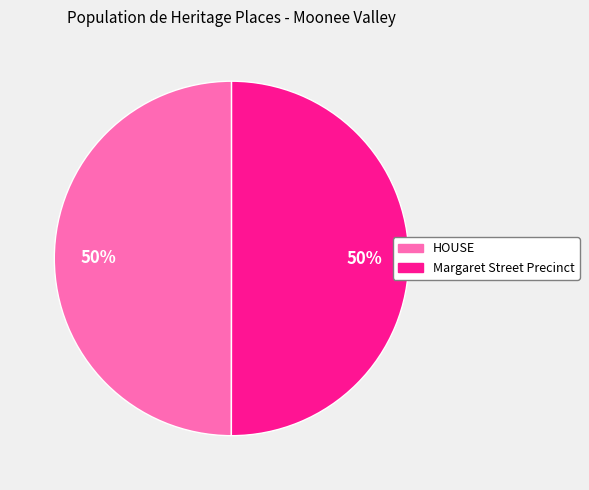

Approximately how many times larger is the value at HOUSE compared to Margaret Street Precinct?

1.0